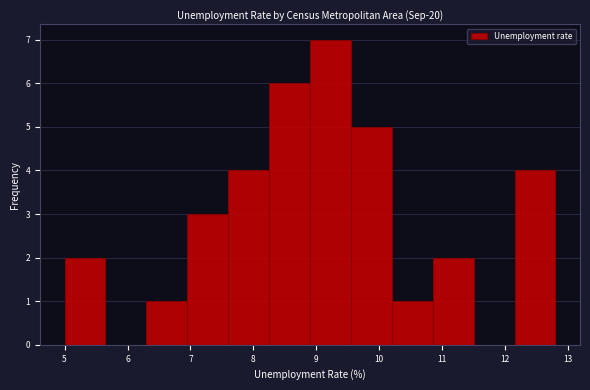

Reading left to right, transcribe this chart: for each bar, give the range it covers on the x-axis and its height. Neither the bar edges nor the heights are printed on the chart, so give them approximately, as read against the axes.

5.00 to 5.65: 2
5.65 to 6.30: 0
6.30 to 6.95: 1
6.95 to 7.60: 3
7.60 to 8.25: 4
8.25 to 8.90: 6
8.90 to 9.55: 7
9.55 to 10.20: 5
10.20 to 10.85: 1
10.85 to 11.50: 2
11.50 to 12.15: 0
12.15 to 12.80: 4